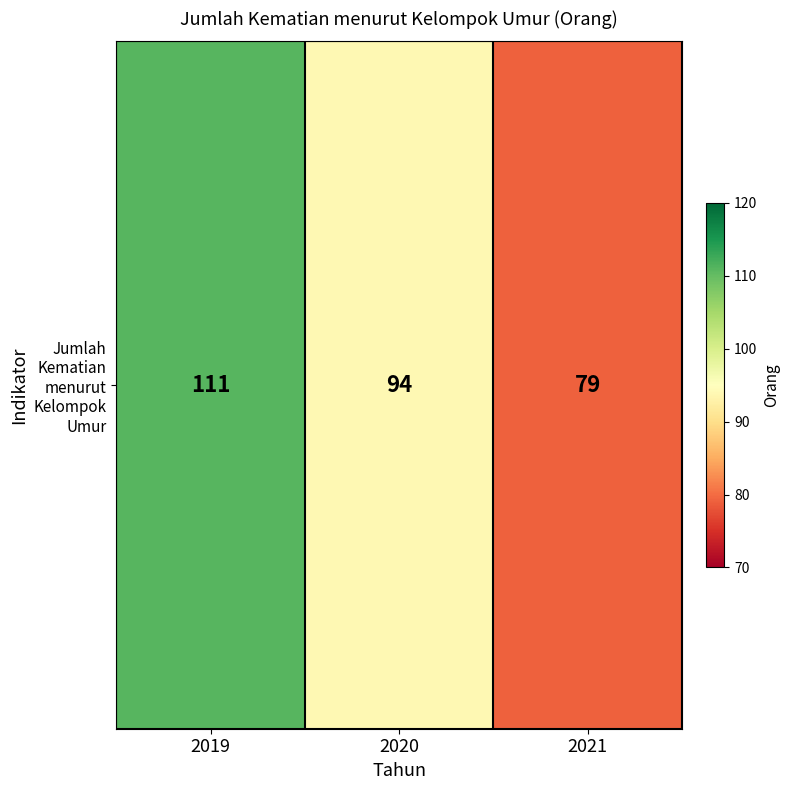

List the labels in order of value, smallest first.

2021, 2020, 2019